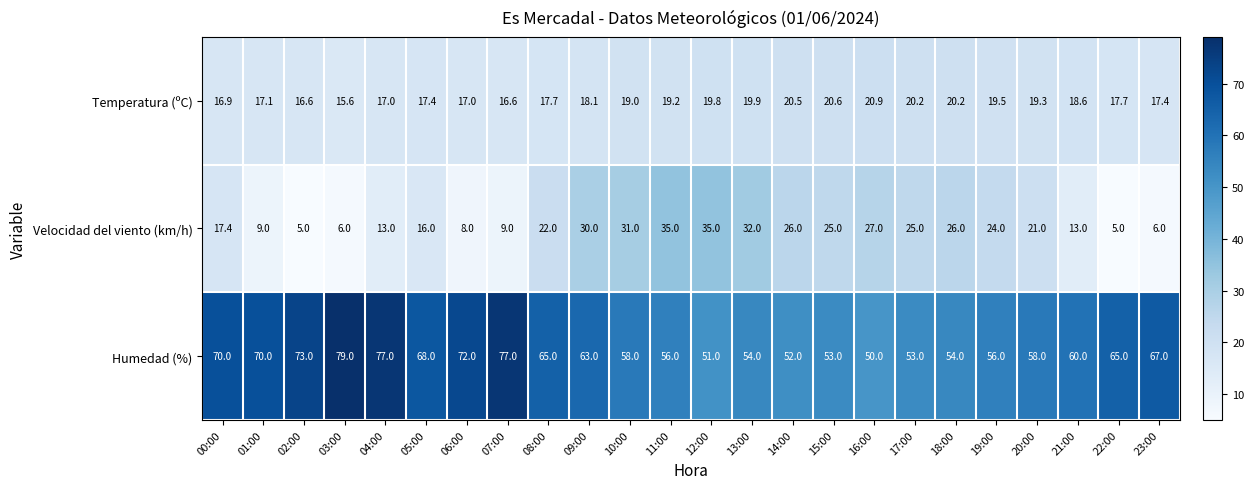

Which category has the highest value in the Humedad (%) series?

03:00